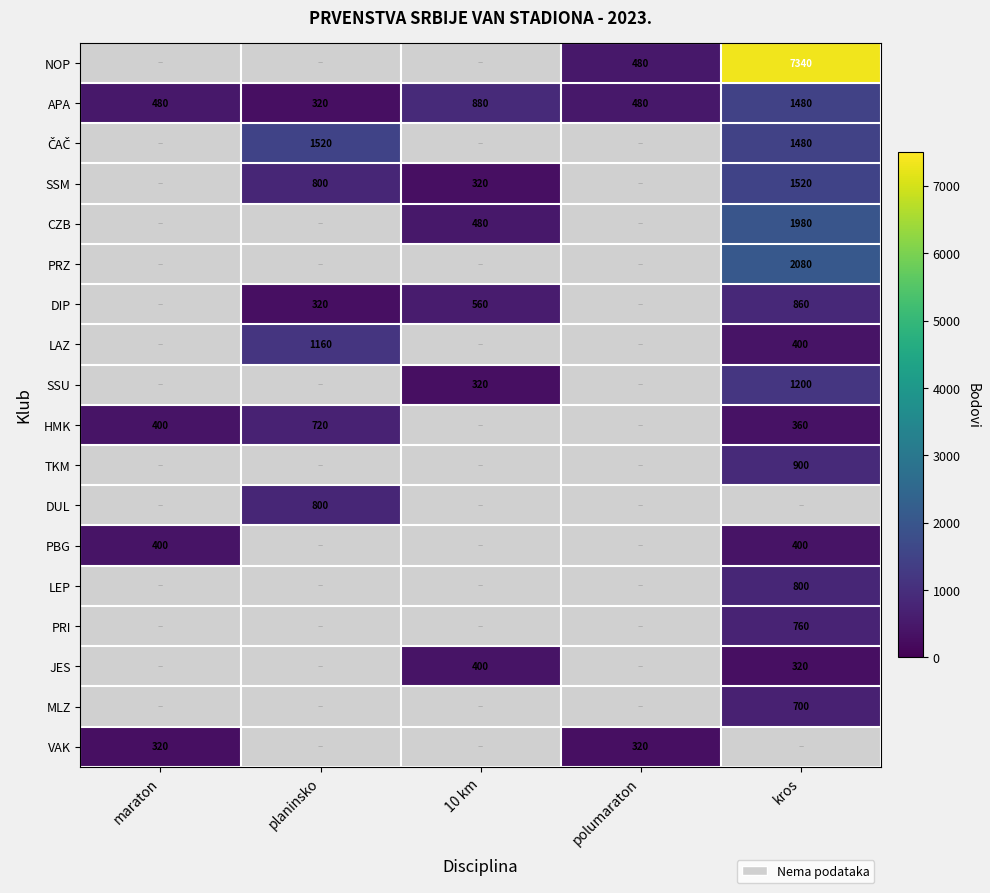

What is the average value of the APA series?

728